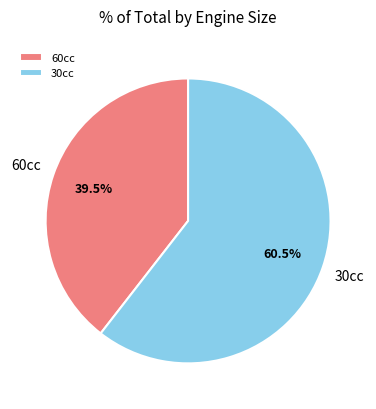

Which slice is the largest?

30cc